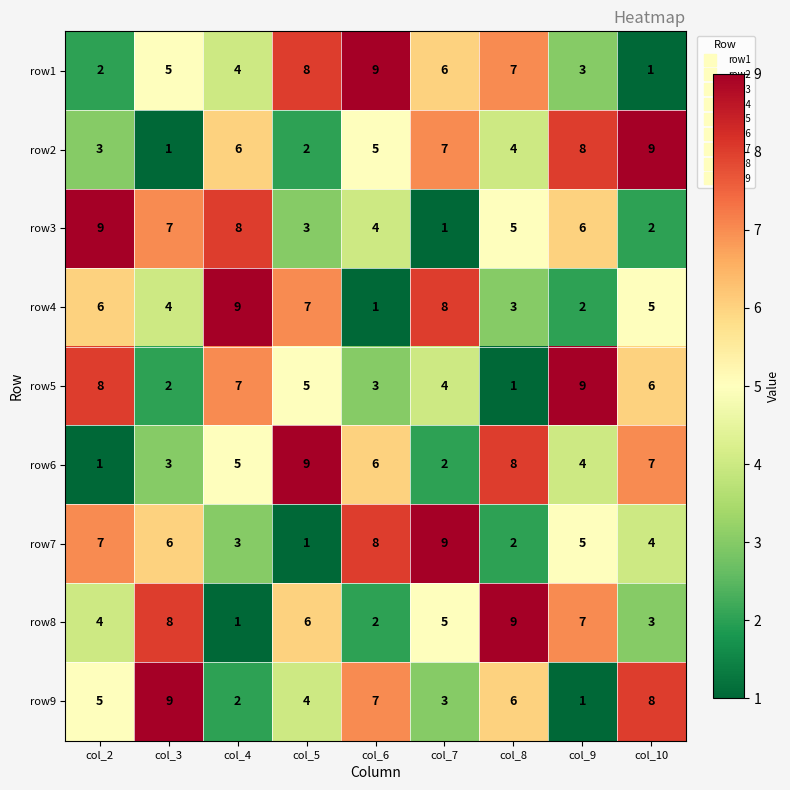

Between col_9 and col_10, which series saw the biggest shift?

row9